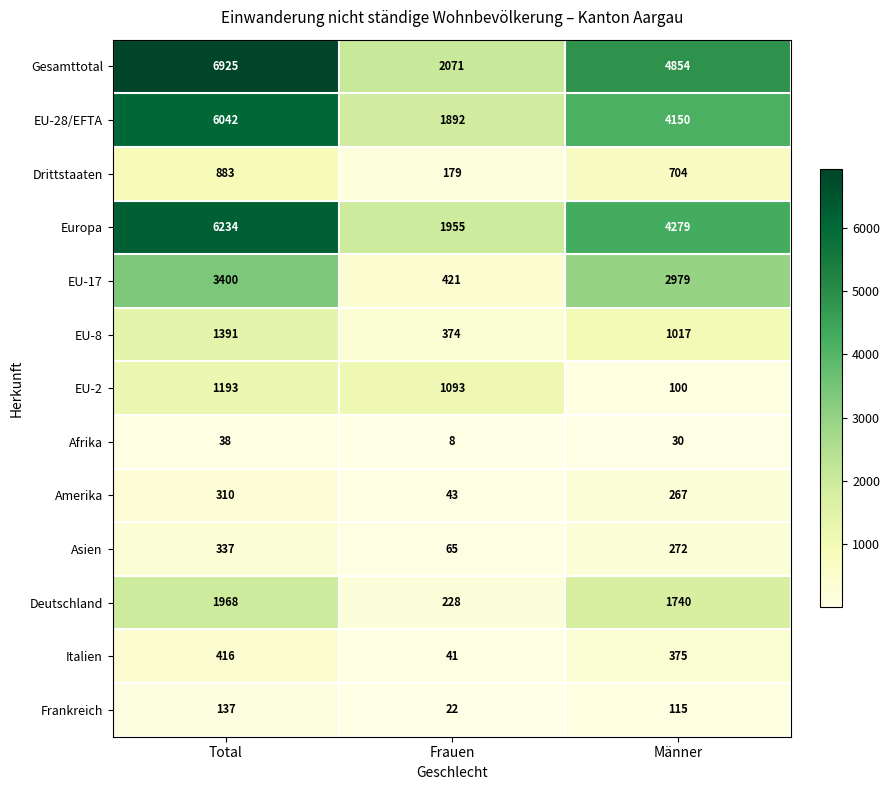

Which series has the largest range (max minus min)?

Gesamttotal